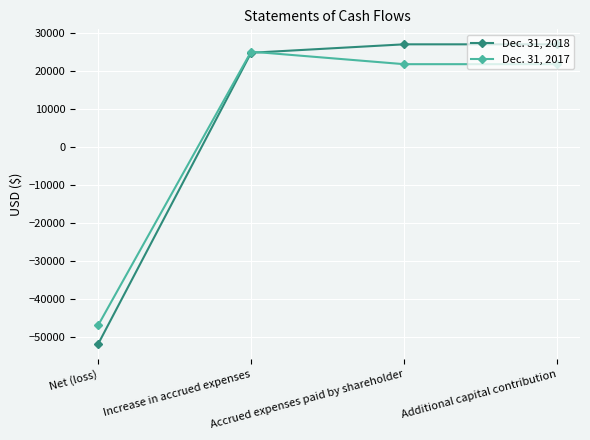

Which series has the widest spread of values?

Dec. 31, 2018